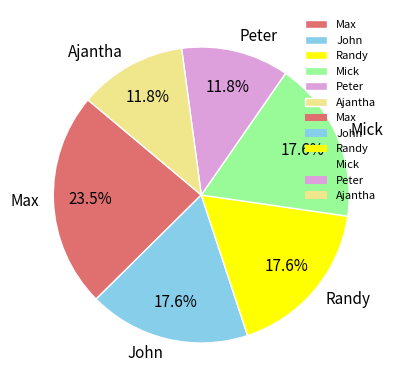

Does any single category account for the majority?

No